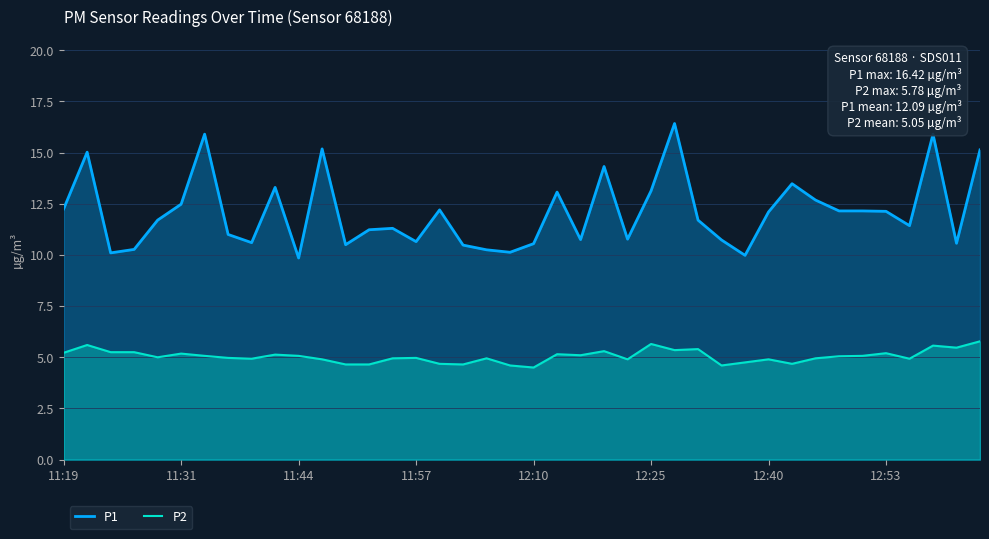

What is the total value across all series at 12:25?

18.8